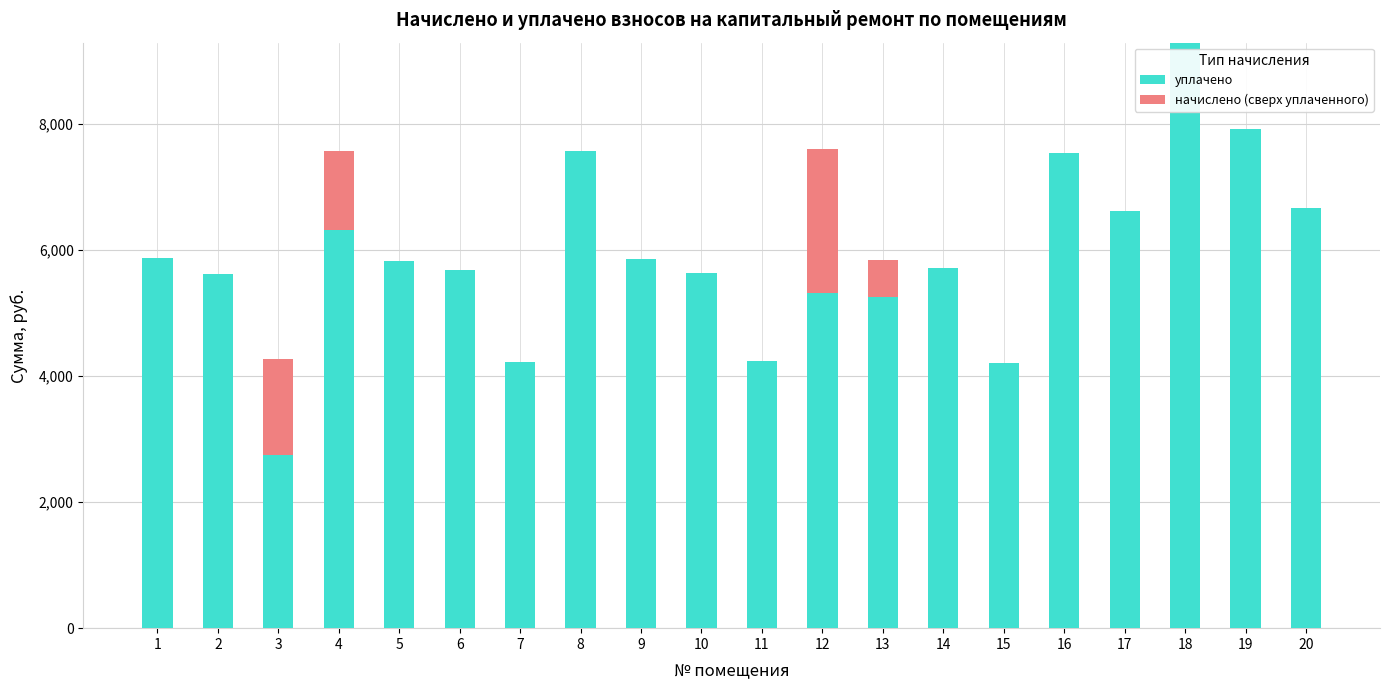

The value of уплачено at 18 is 6115.0. True or false?

False